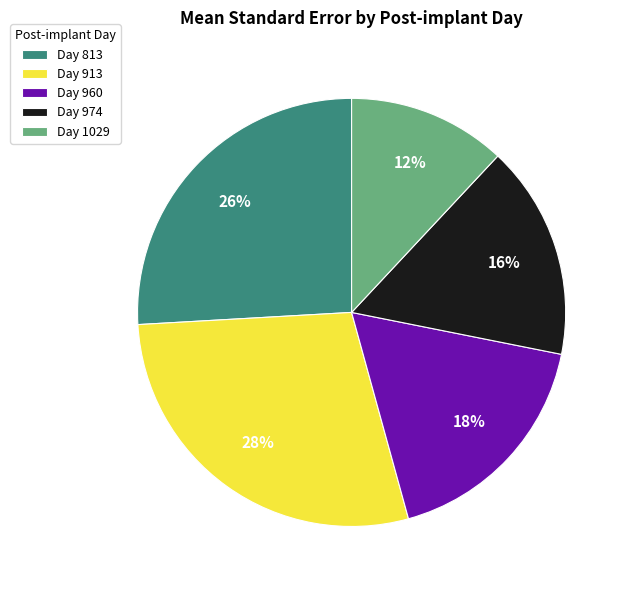

Do Day 974 and Day 913 together represent more than half of the pie?

No